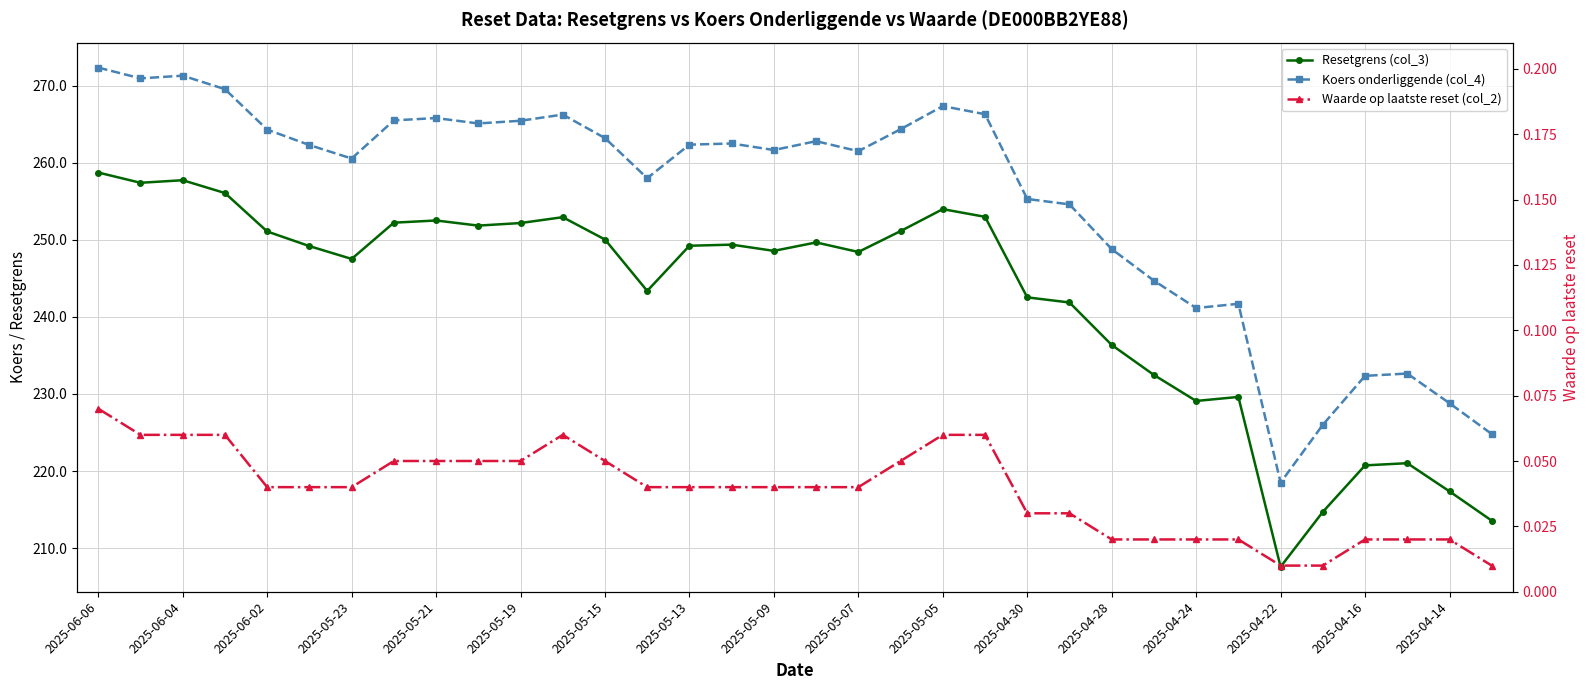

What are all the series names shown in the legend?

Resetgrens (col_3), Koers onderliggende (col_4), Waarde op laatste reset (col_2)